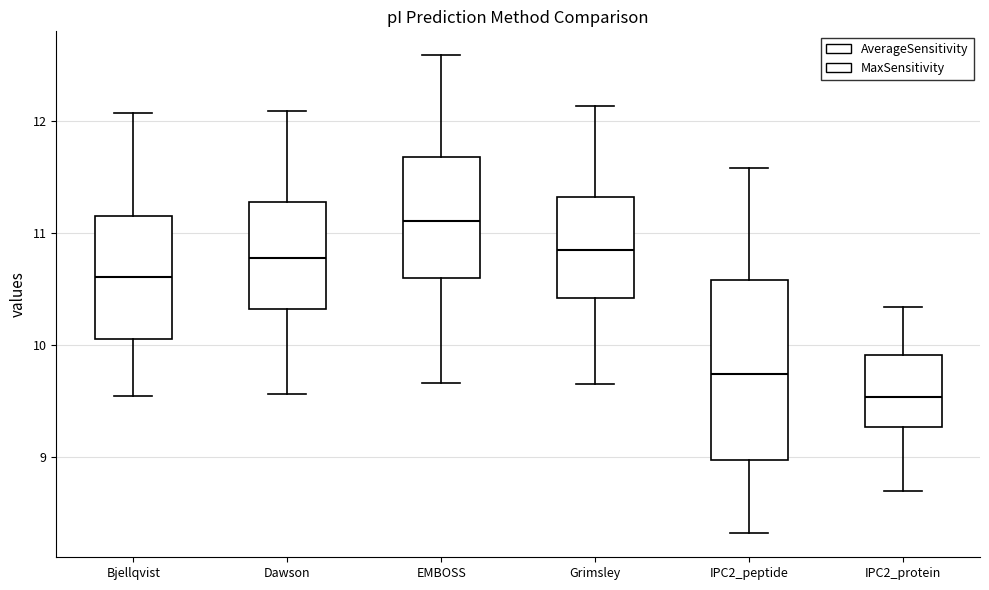

Reading left to right, transcribe this box plot: for each box, give where its median line is, the range the box spans, and where its two whiskers end, as read against the y-axis. The values are not printed on the chart, so give them approximately, as read against the axis.

Bjellqvist: median 10.6, box 10.1 to 11.2, whiskers 9.5 to 12.1
Dawson: median 10.8, box 10.3 to 11.3, whiskers 9.6 to 12.1
EMBOSS: median 11.1, box 10.6 to 11.7, whiskers 9.7 to 12.6
Grimsley: median 10.8, box 10.4 to 11.3, whiskers 9.6 to 12.1
IPC2_peptide: median 9.7, box 9.0 to 10.6, whiskers 8.3 to 11.6
IPC2_protein: median 9.5, box 9.3 to 9.9, whiskers 8.7 to 10.3